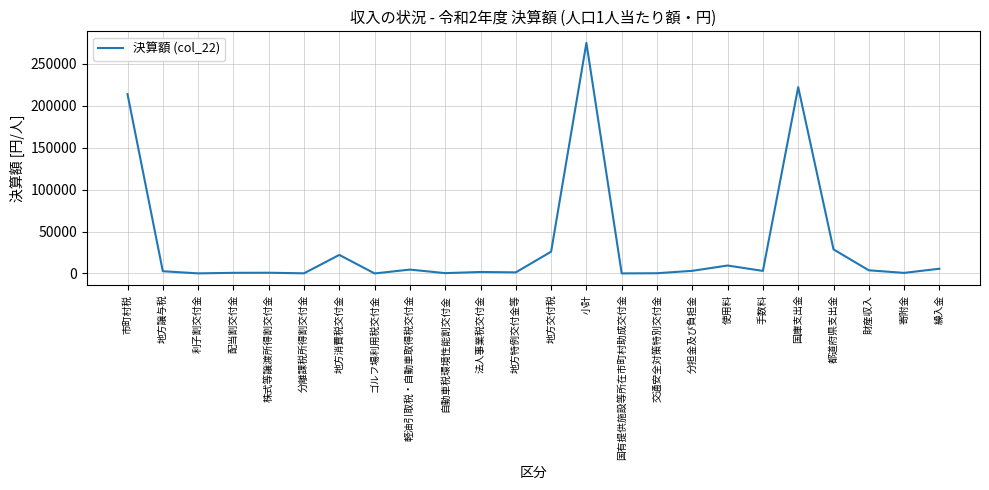

How many lines are shown in the chart?

1